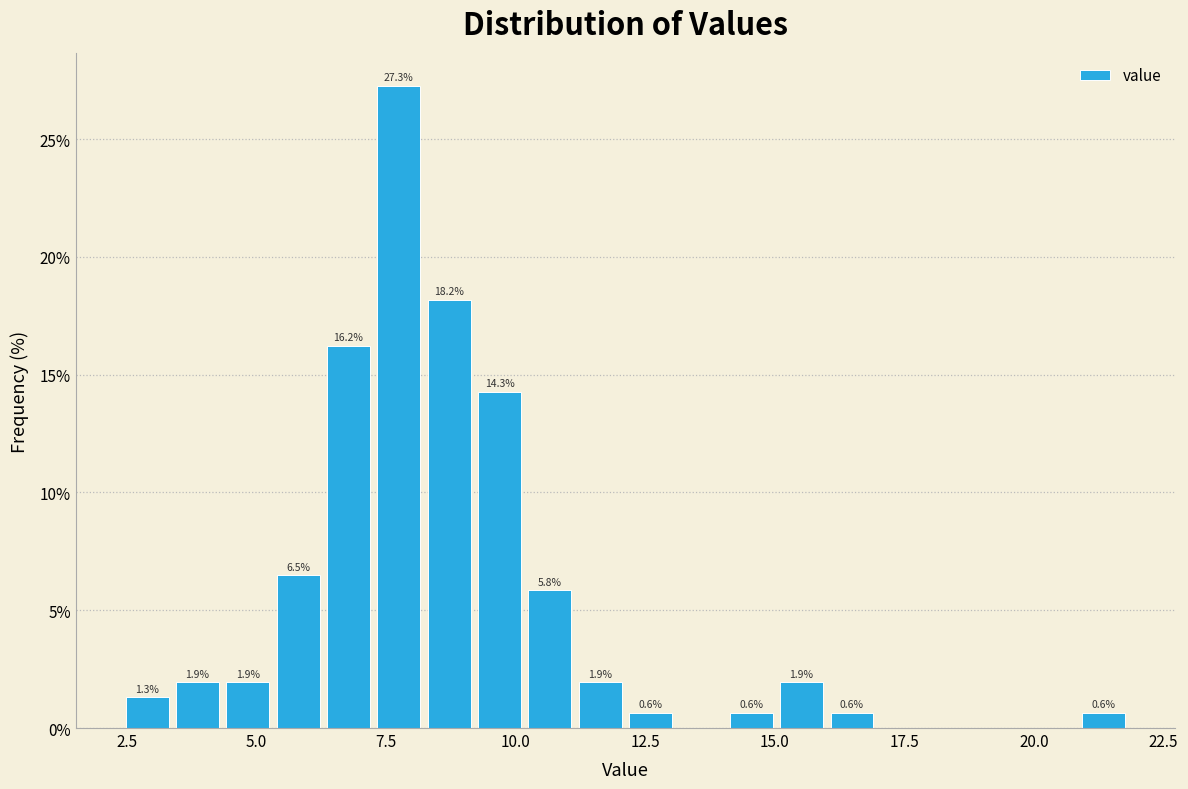

Read against the x-axis, roughly where is the centre of the tallest bar?

7.5